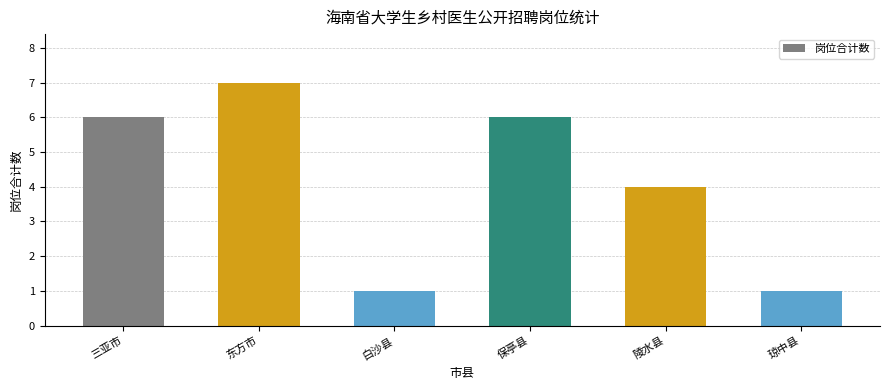

Is it true that the value at 保亭县 is 6?

True